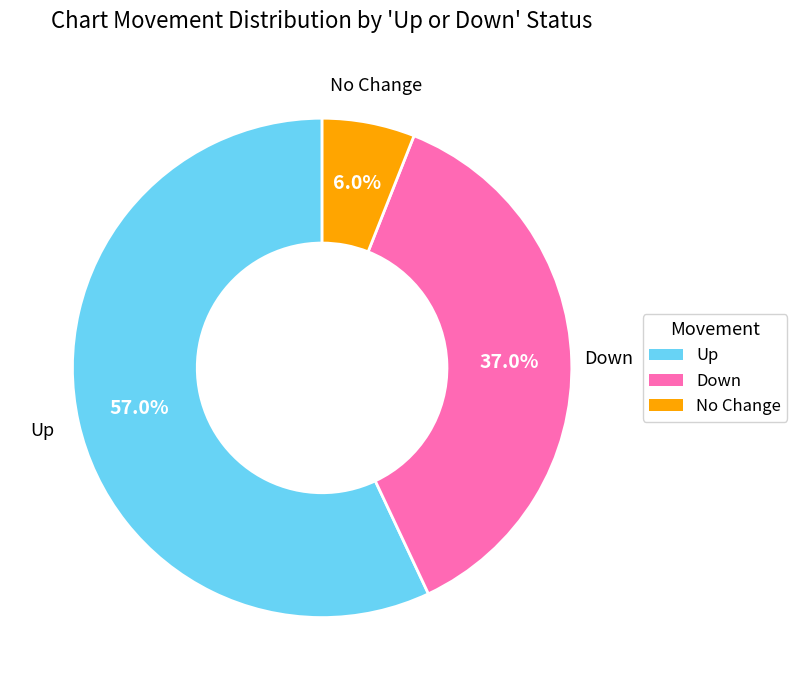

Is there a majority slice in this chart?

Yes